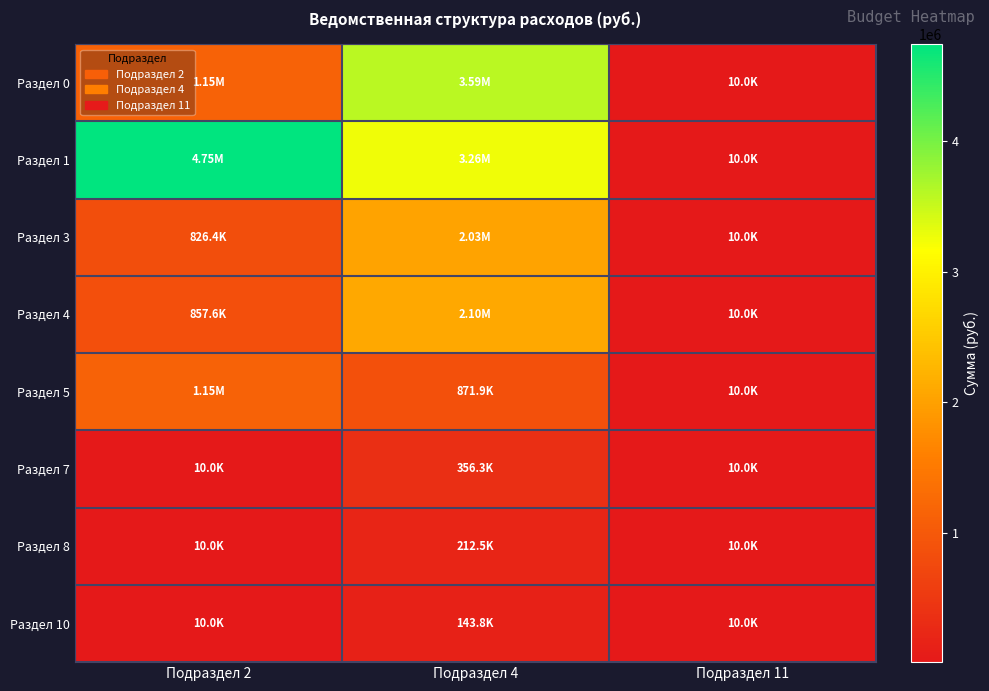

Between Подраздел 2 and Подраздел 11, which is larger?

Подраздел 2